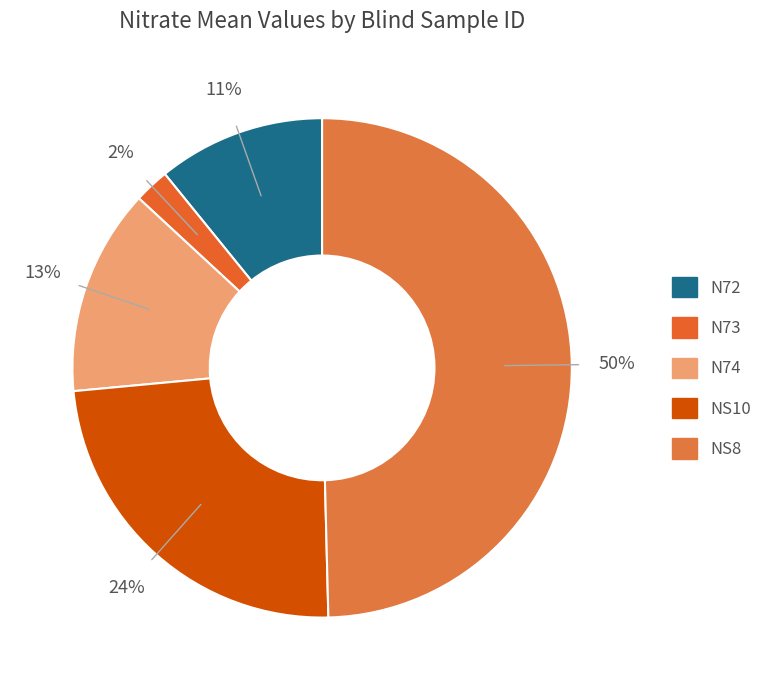

Which category has the smallest portion of the pie?

N73